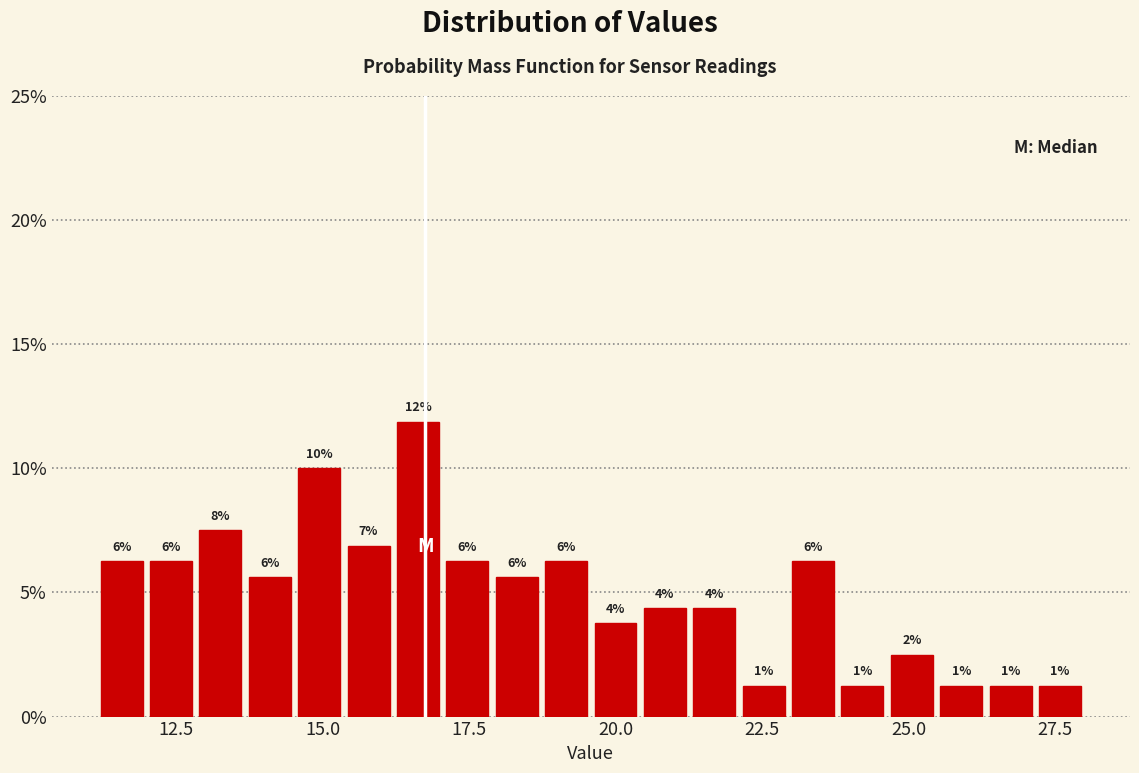

Read against the x-axis, roughly where is the centre of the tallest bar?

16.5